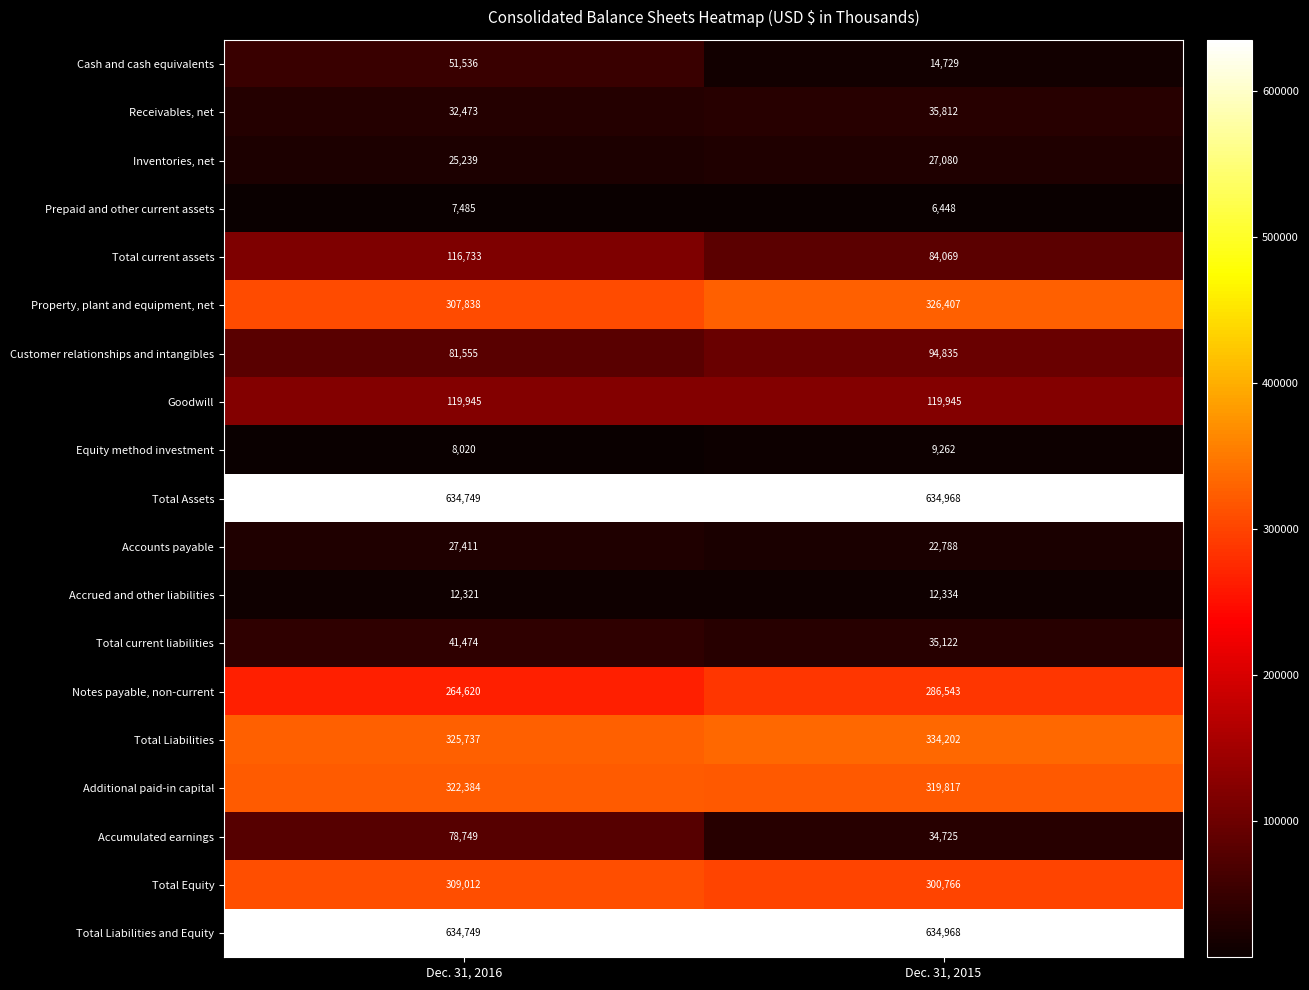

True or false: Goodwill has a value of 167310 at Dec. 31, 2015.

False